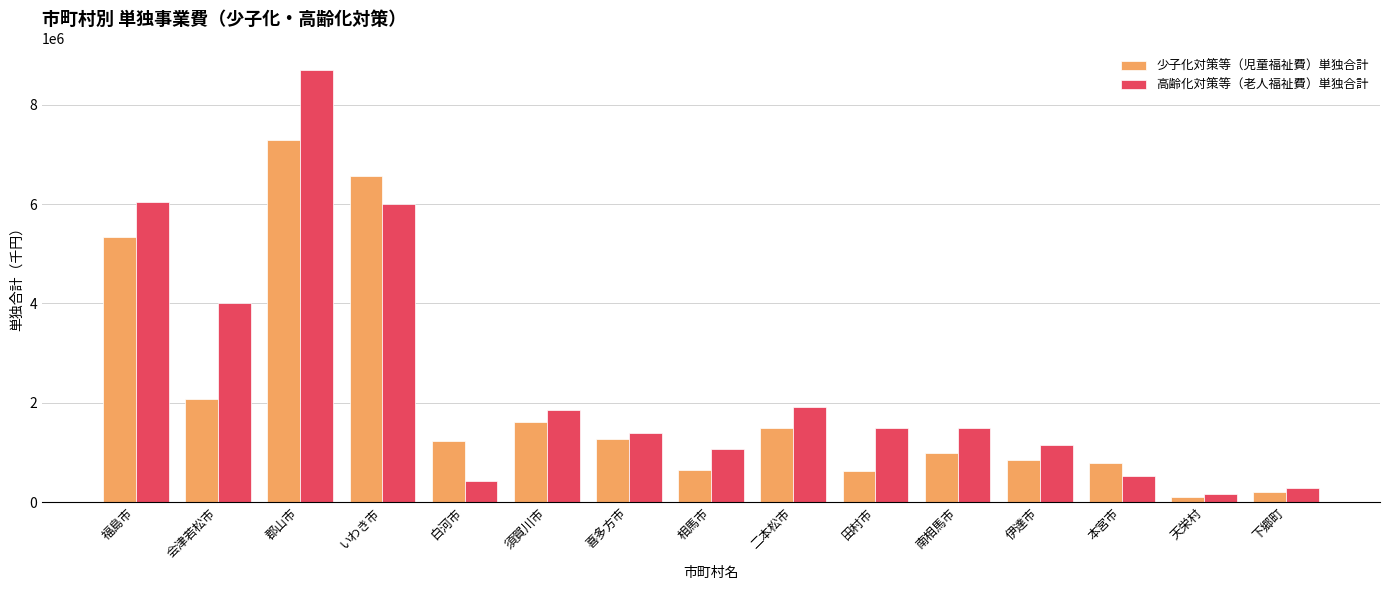

What is the minimum value shown in the chart?

112623